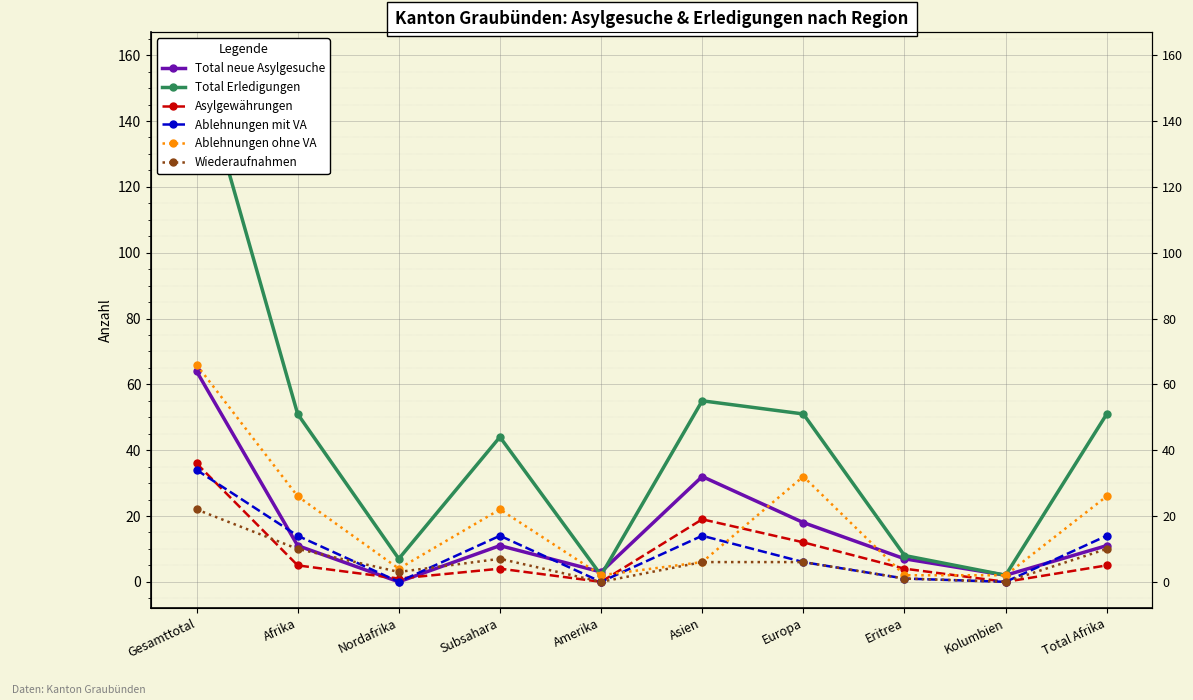

Rank the series at Afrika from lowest to highest value.

Asylgewährungen, Wiederaufnahmen, Total neue Asylgesuche, Ablehnungen mit VA, Ablehnungen ohne VA, Total Erledigungen